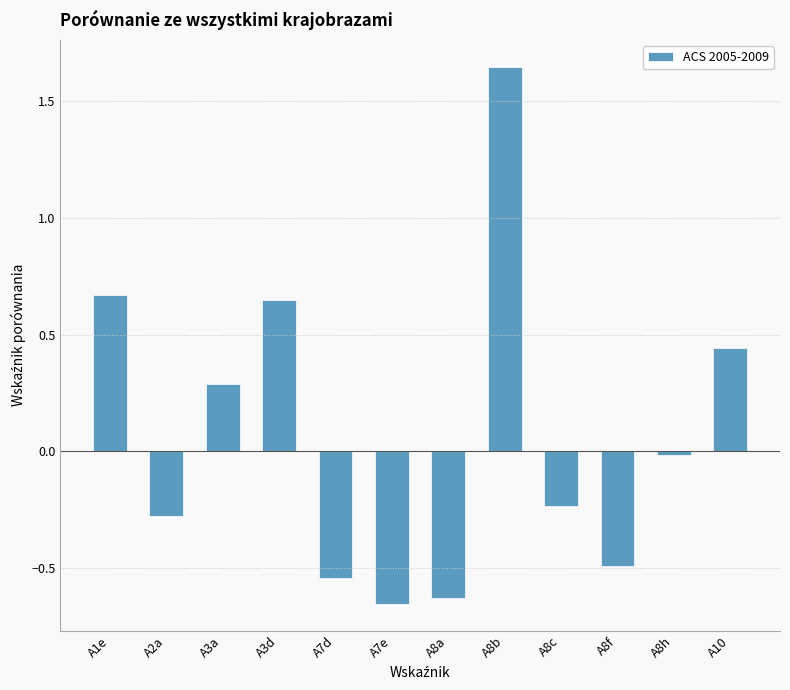

At which label does the data first exceed 0?

A1e